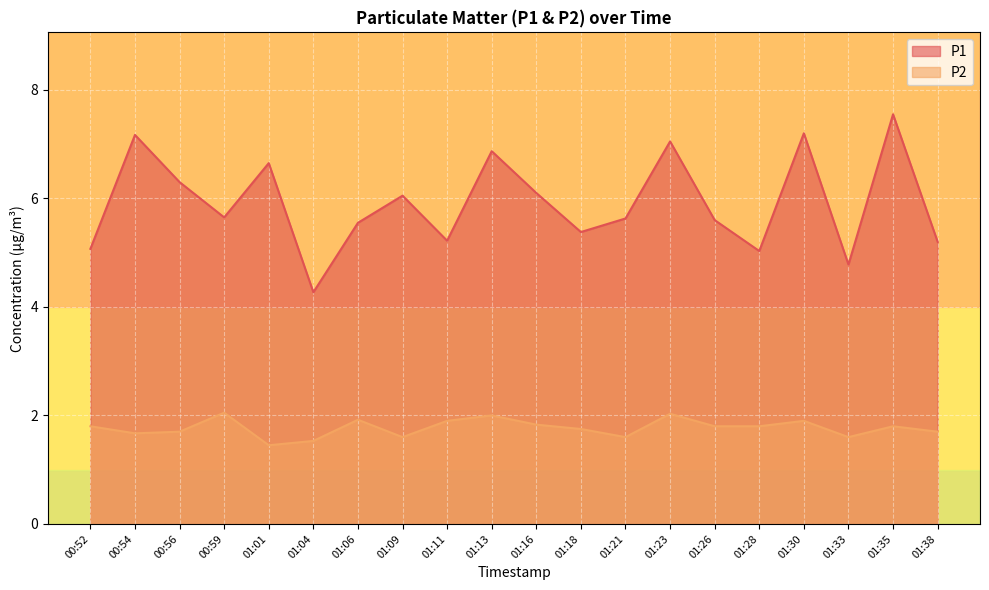

At how many categories does at least one series exceed 3?

20